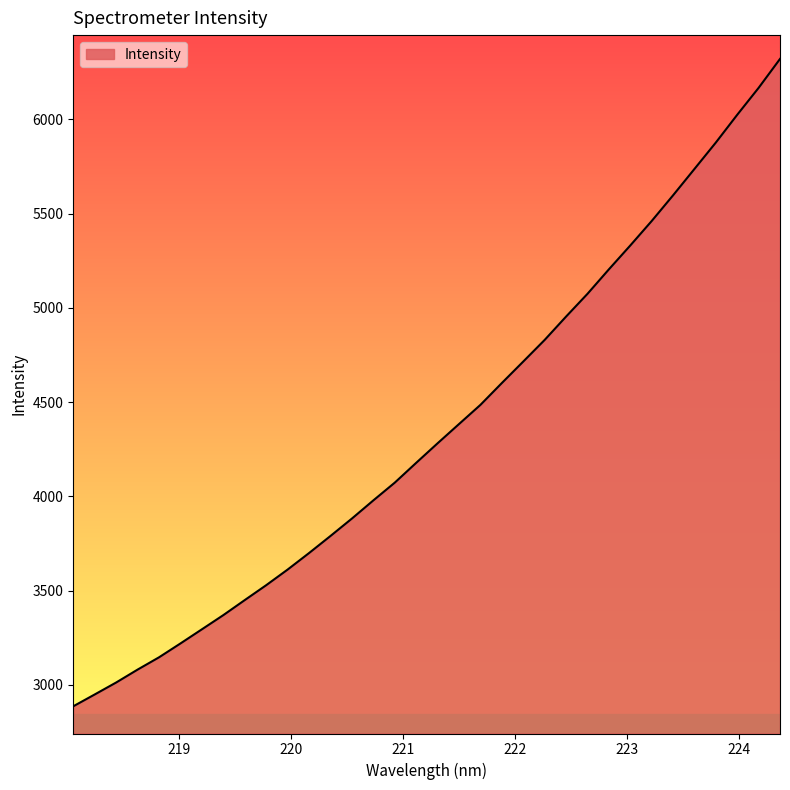

What is the smallest value displayed?

2886.6